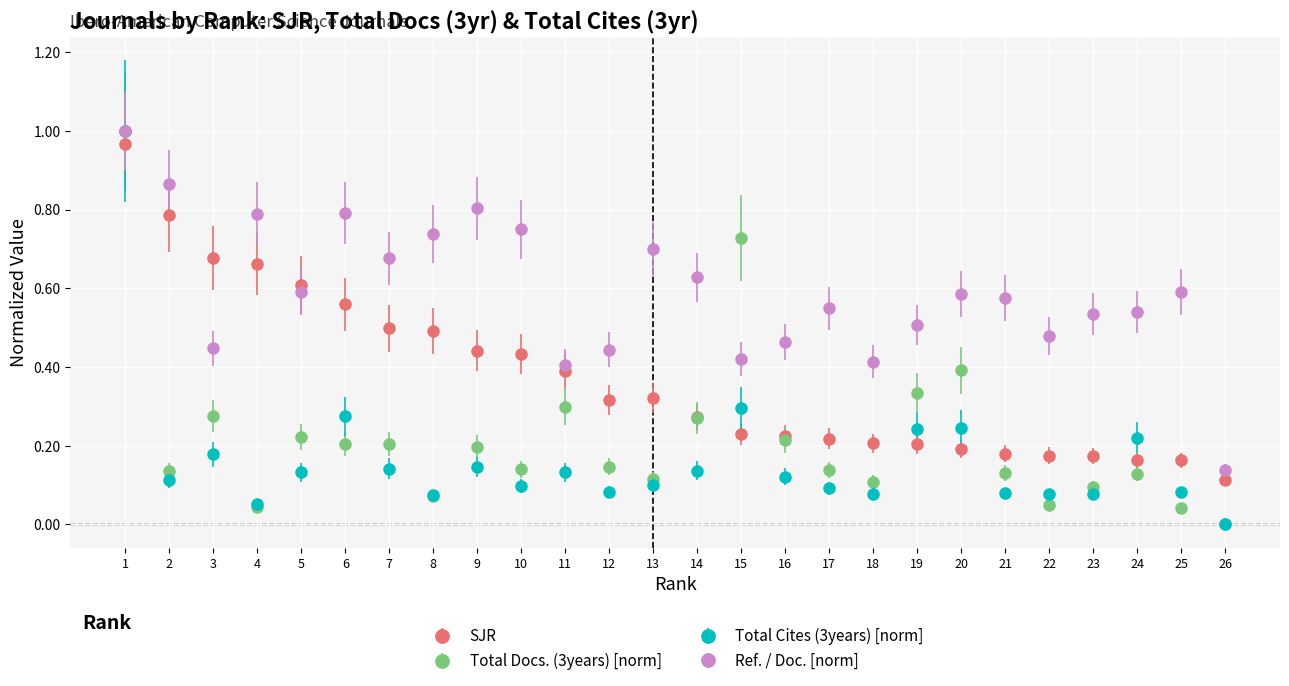

Between 8 and 18, which series saw the biggest shift?

Ref. / Doc. [norm]